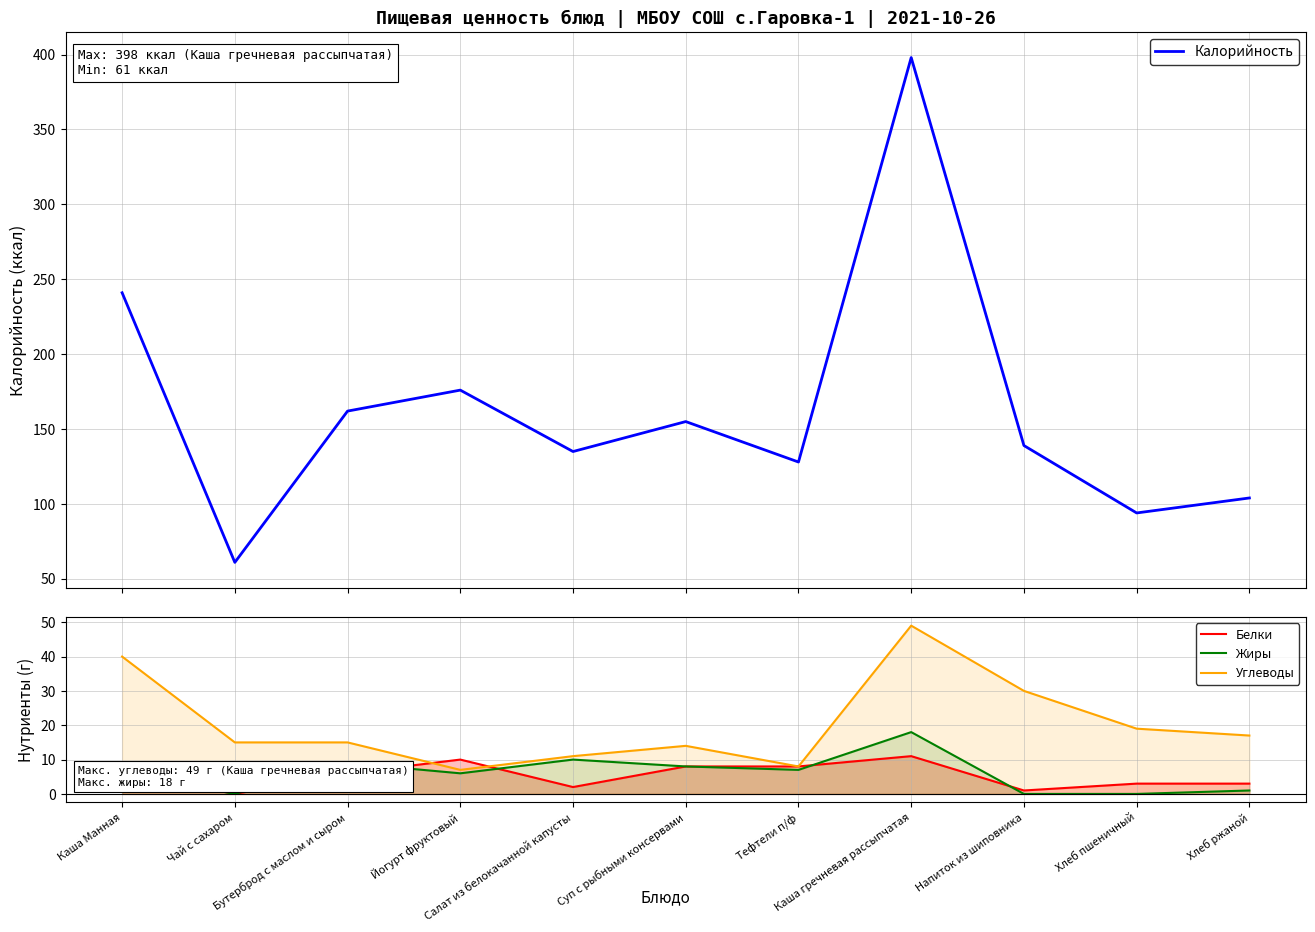

What is the total value across all series at Каша гречневая рассыпчатая?

476.0